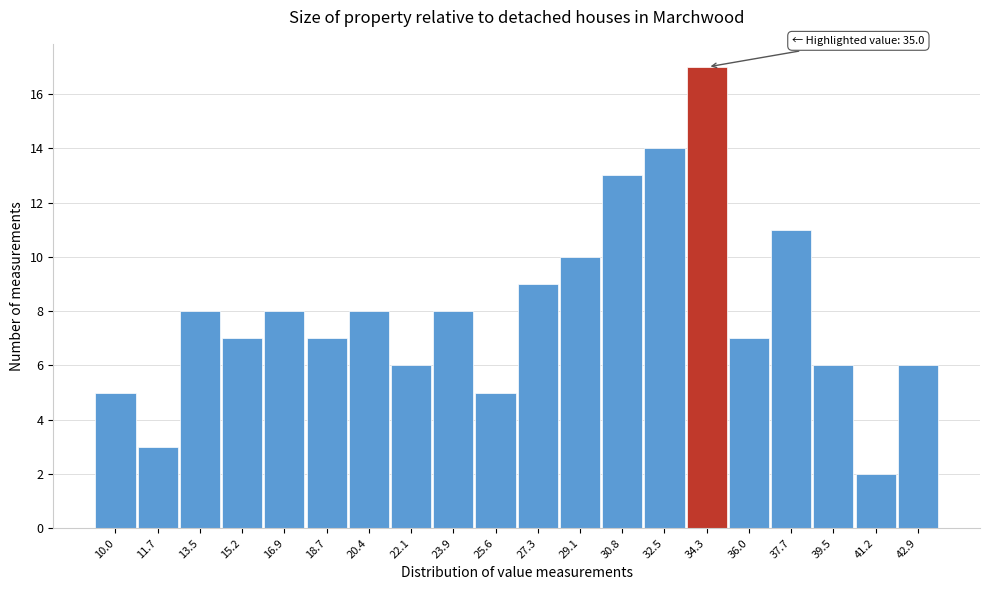

Reading right to left, what are all the values shown in this chart?

6	2	6	11	7	17	14	13	10	9	5	8	6	8	7	8	7	8	3	5